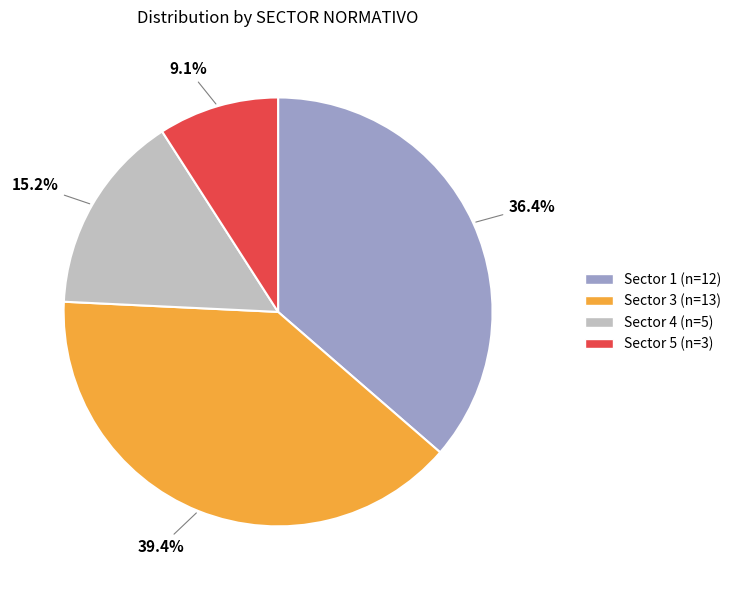

Does any single category account for the majority?

No